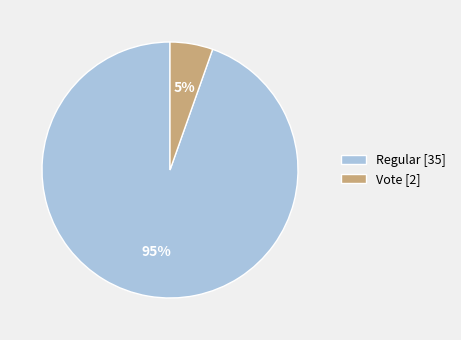

Between Regular [35] and Vote [2], which is larger?

Regular [35]